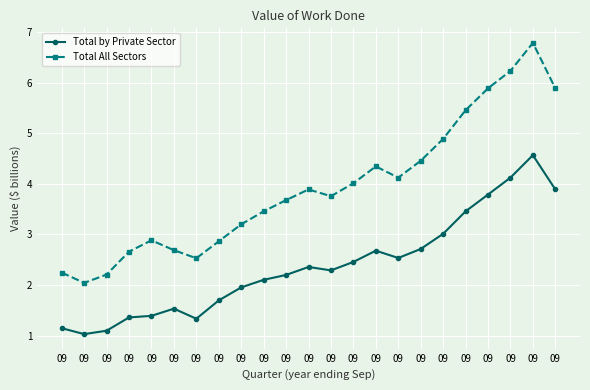

What is the total value across all series at 09?

3.4